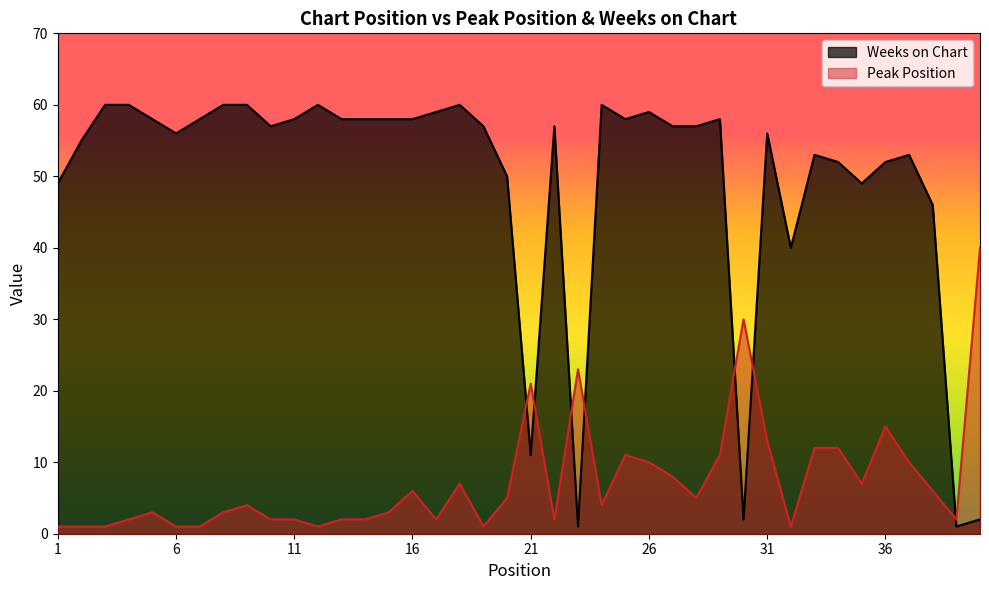

Which series ends up on top after the final intersection of Peak Position and Weeks on Chart?

Peak Position